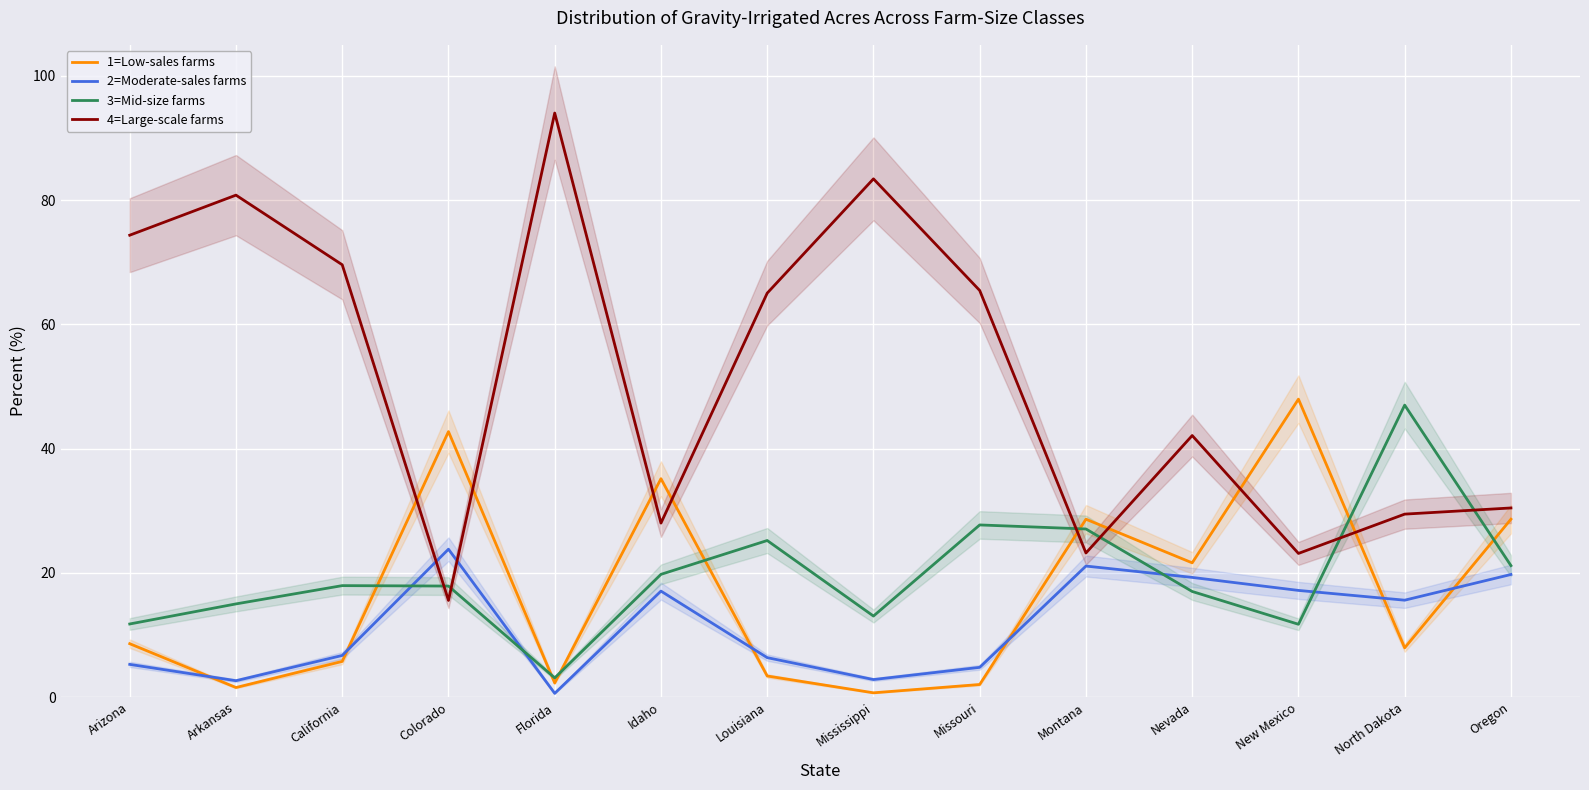

What is the label of the 5th point from the left?

Florida